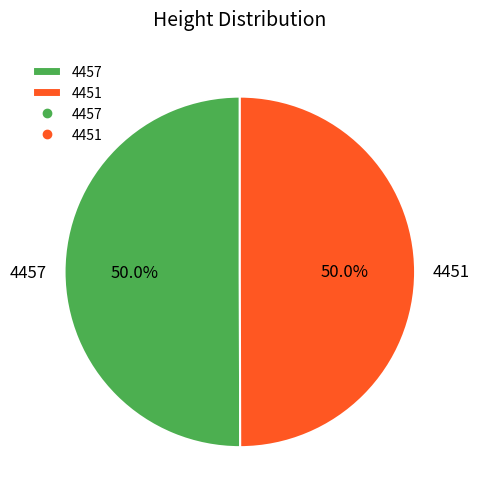

Count the number of slices in the pie.

2